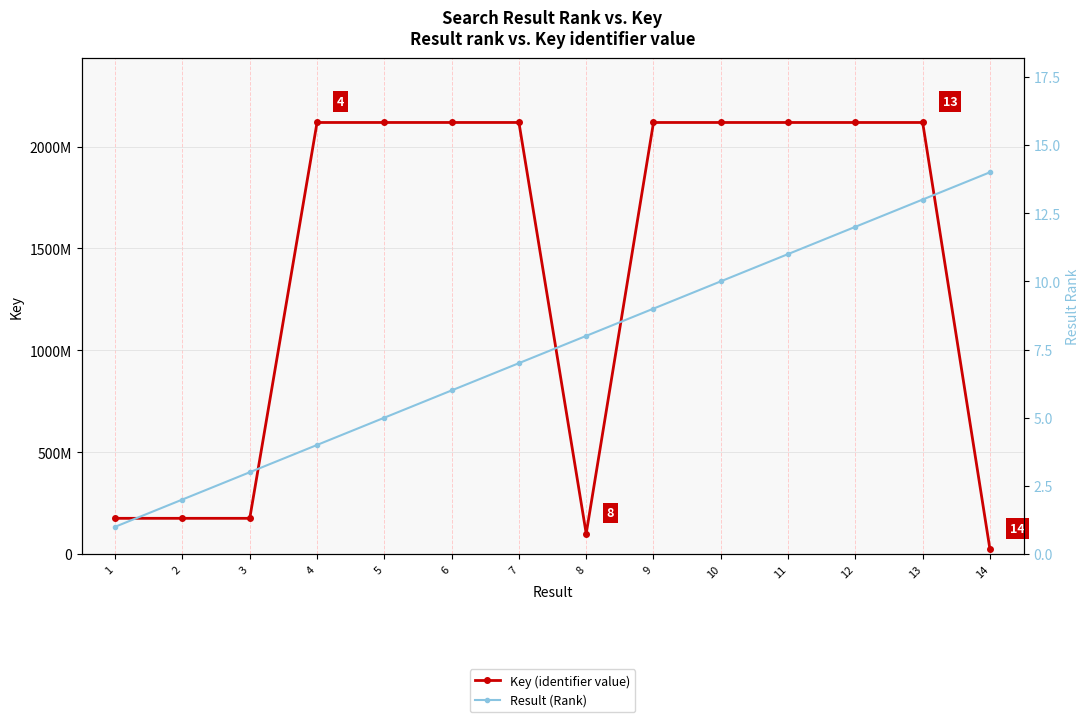

True or false: Result (Rank) and Key (identifier value) intersect in this chart.

False